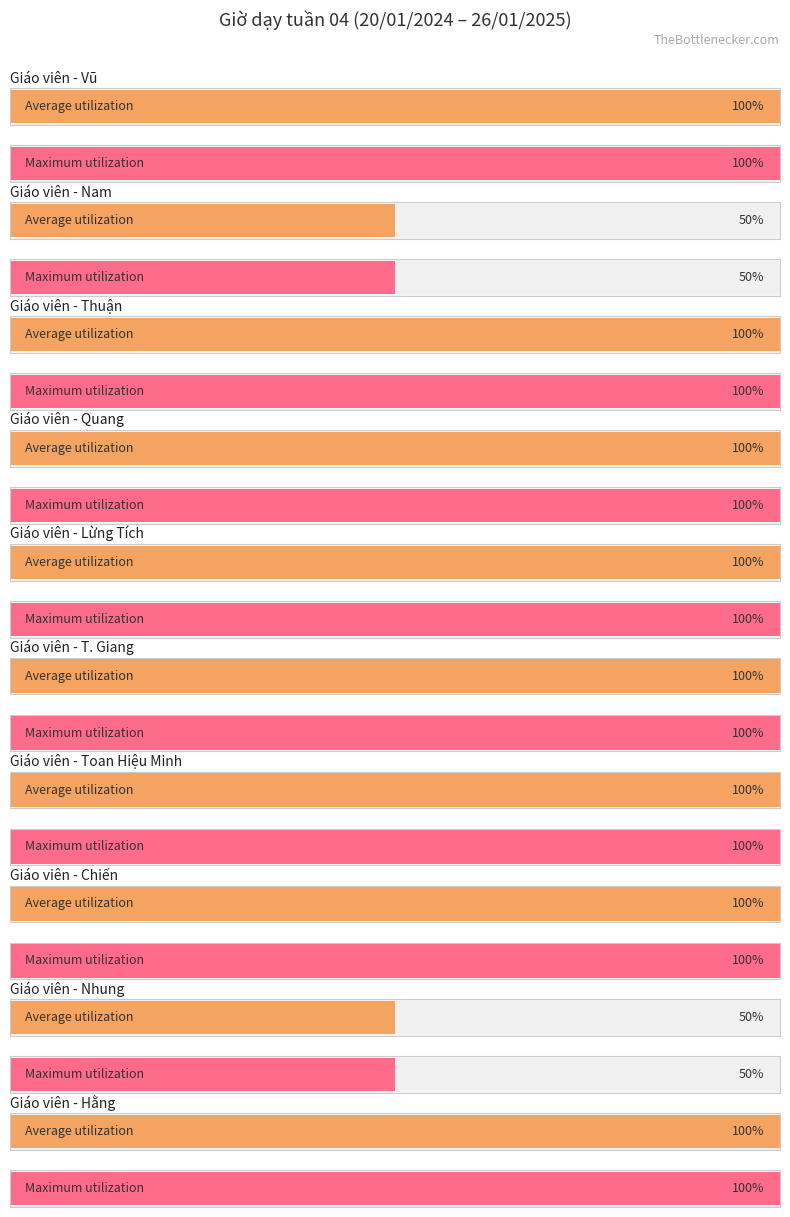

Is it true that Maximum utilization equals 16 at Hằng?

False